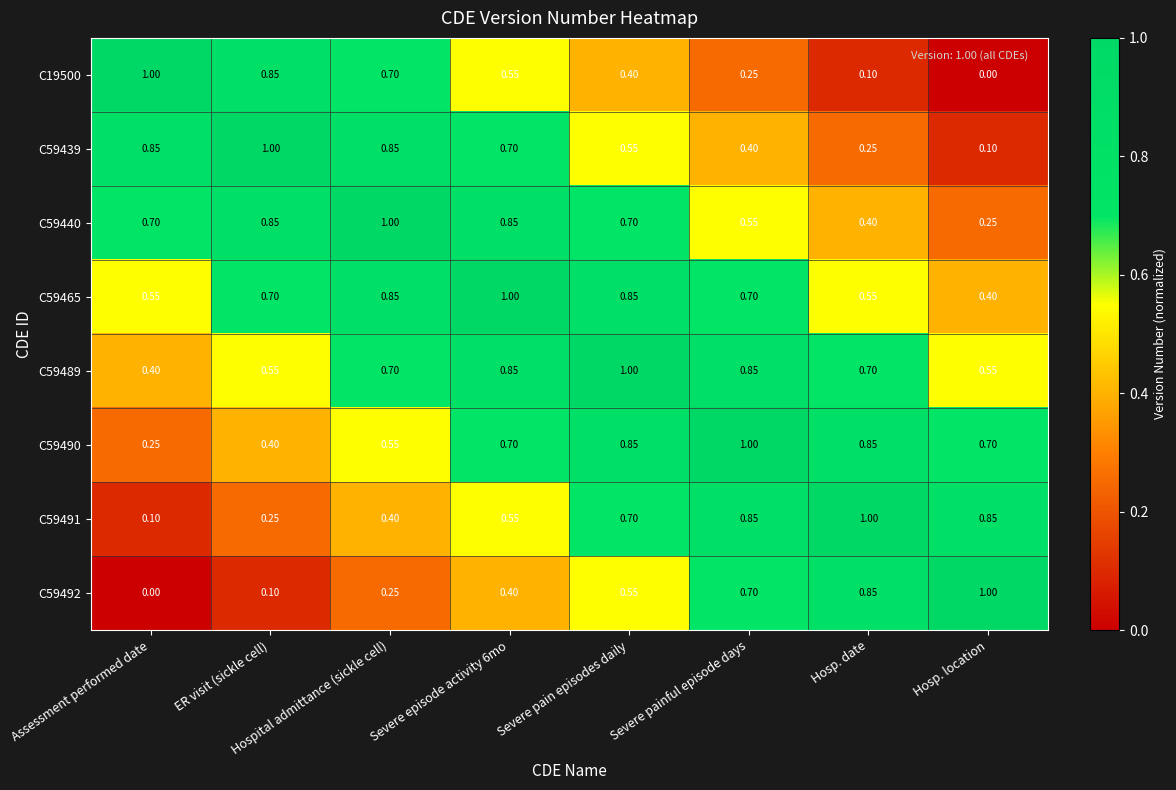

How many series are shown in this chart?

8